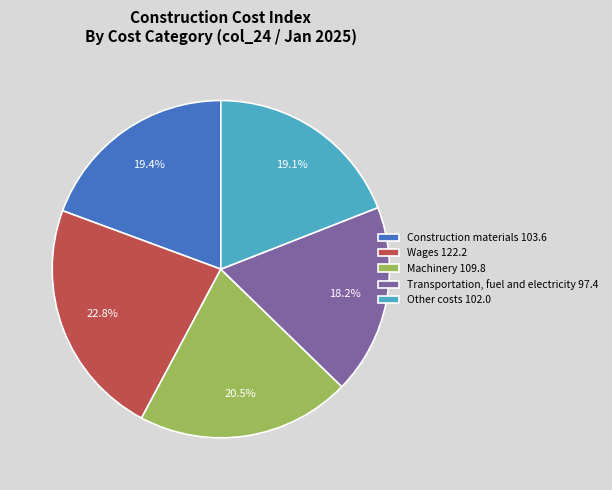

Between Transportation, fuel and electricity and Wages, which is larger?

Wages